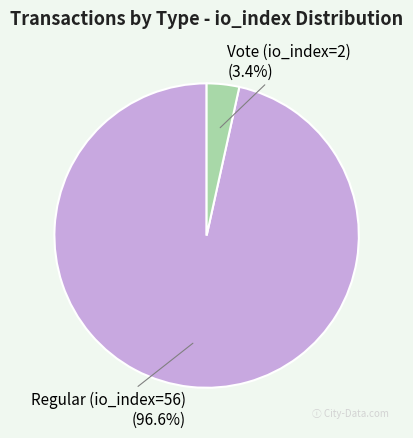

How many segments does this pie chart have?

2